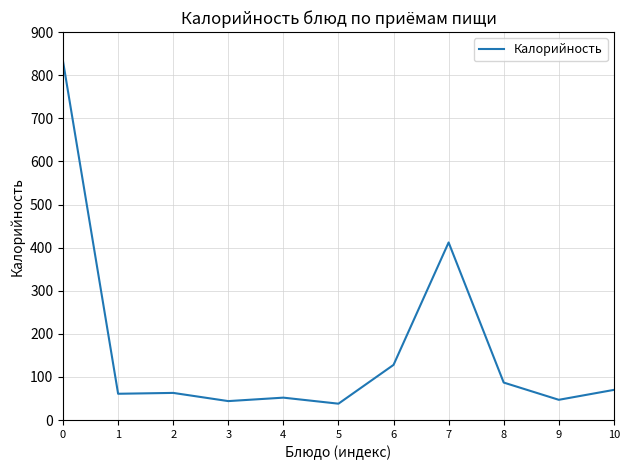

Where is the data nearest to the value 435?

7